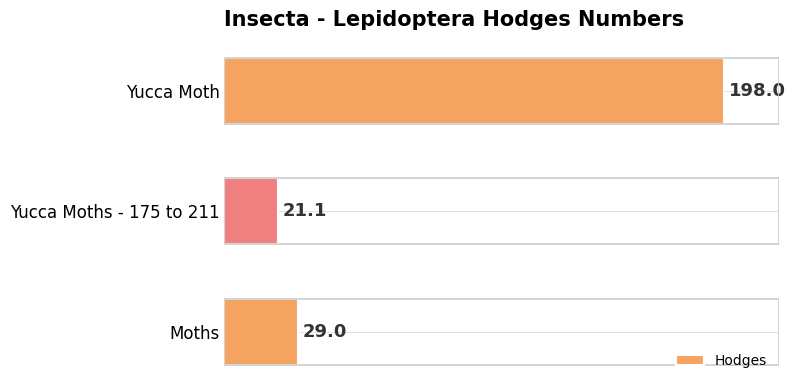

Which category has the lowest value across all series?

Yucca Moths - 175 to 211